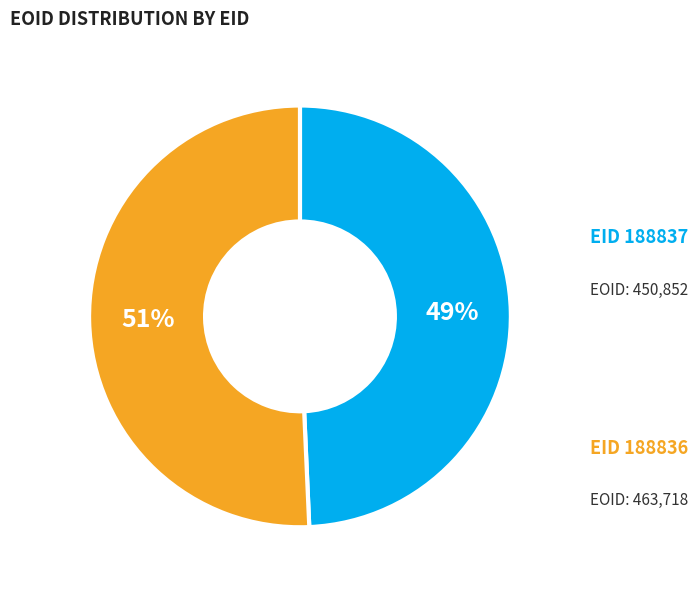

To the nearest percent, what is the average slice percentage?

50%